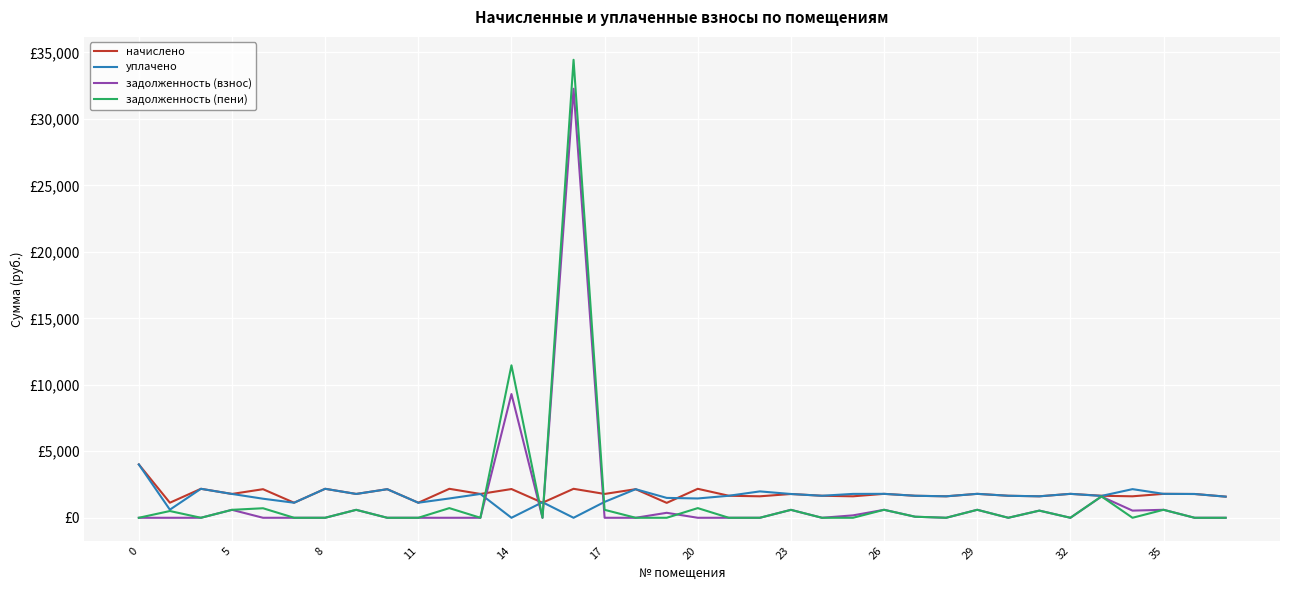

What is the sum of all начислено values?

65046.0